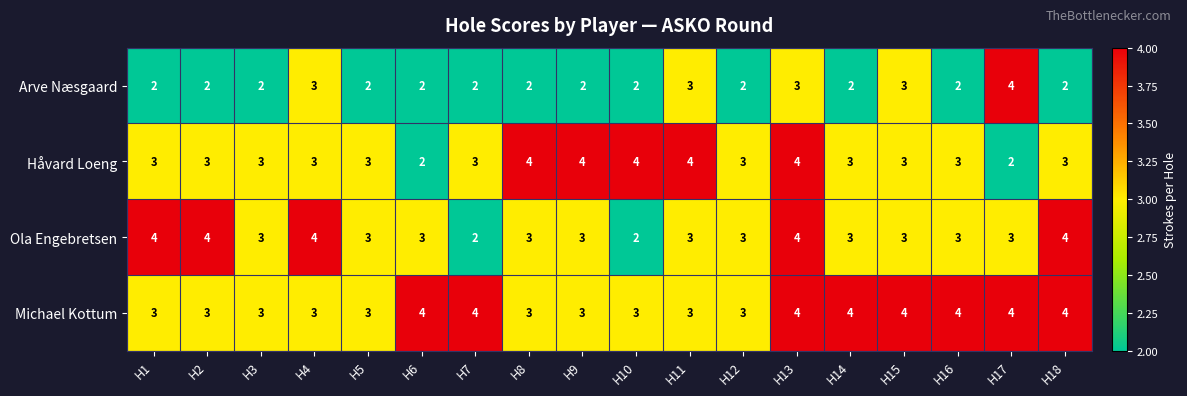

What is the maximum value shown in the chart?

4